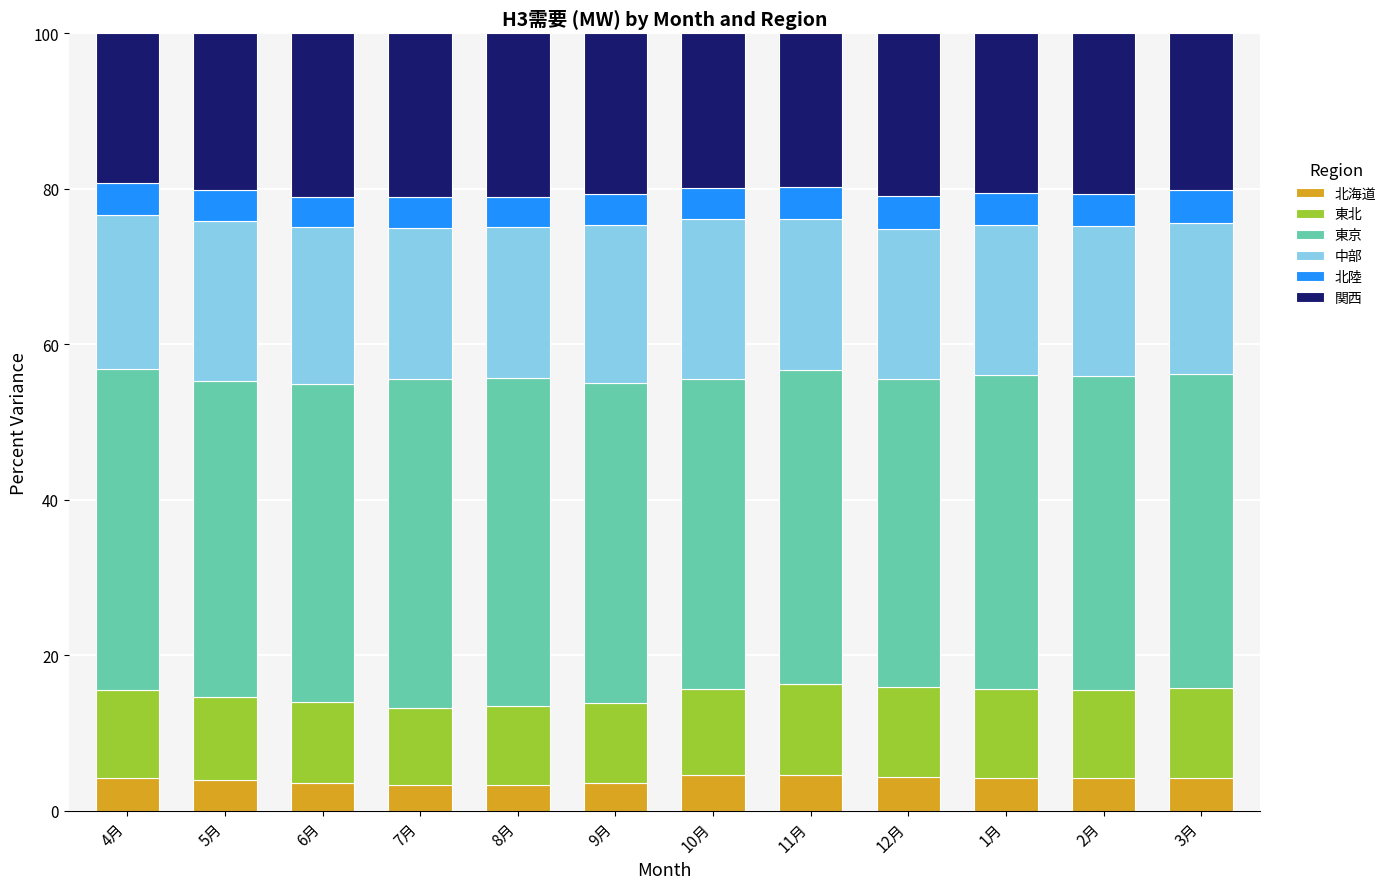

What is the lowest value of the 北海道 series?

3.3